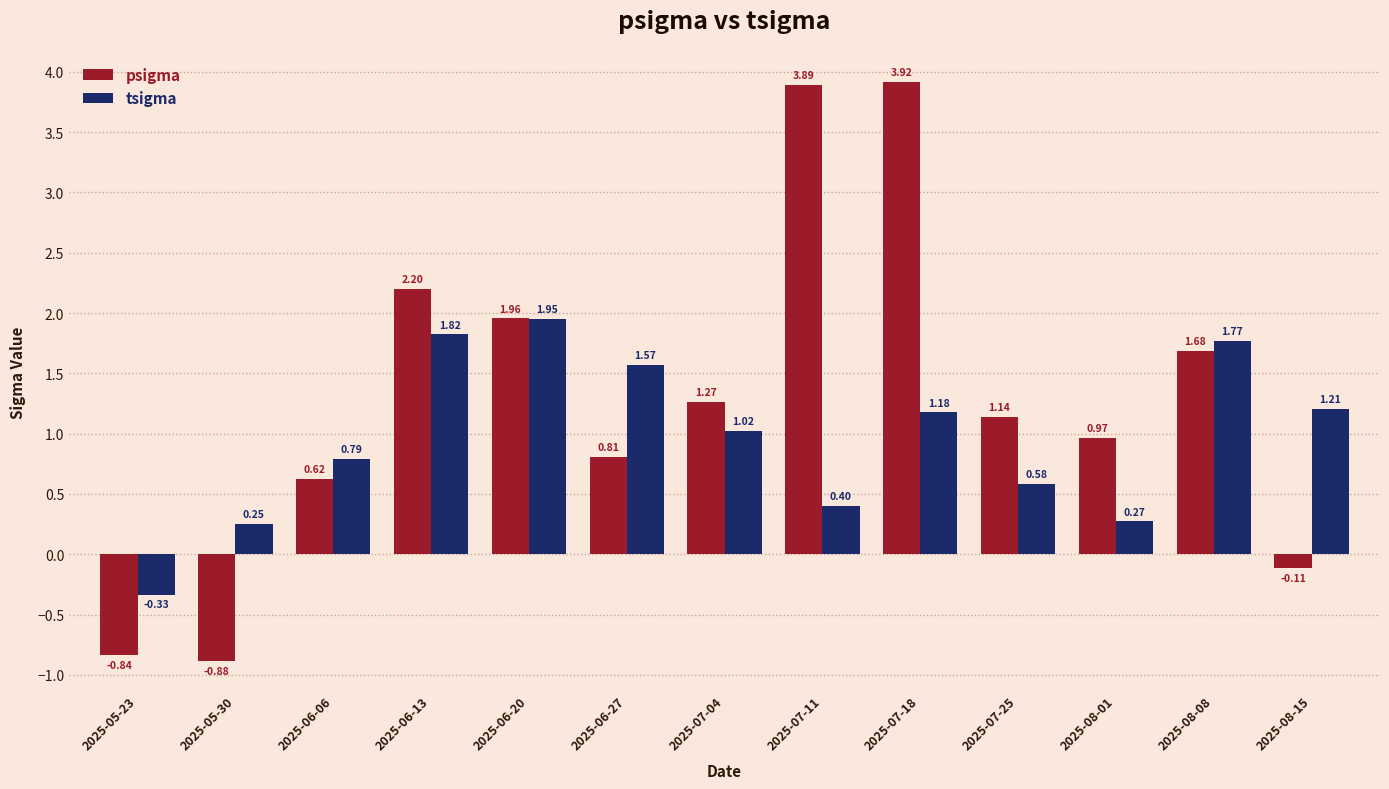

The value of psigma at 2025-07-11 is 2.6. True or false?

False